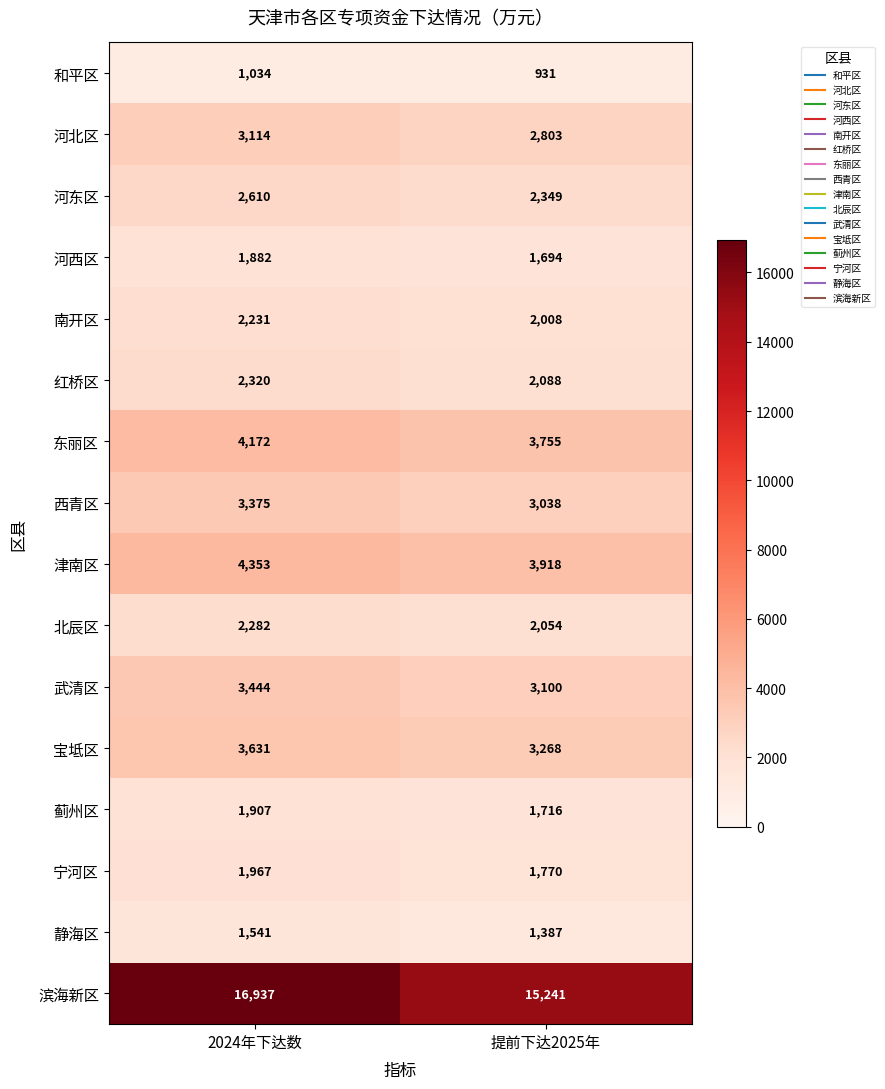

Which series has the largest total across all categories?

滨海新区